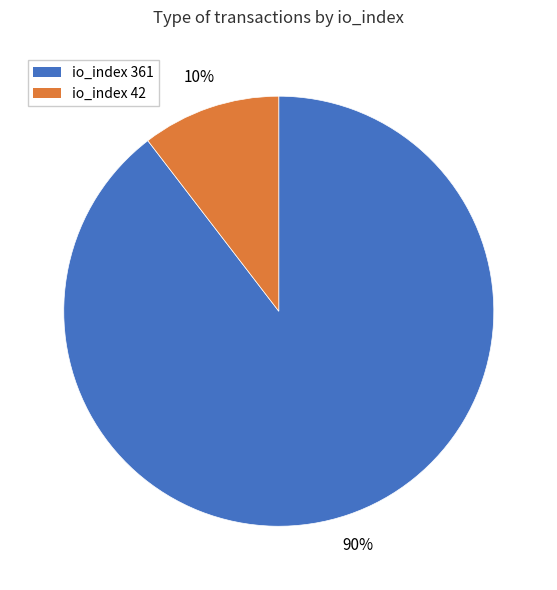

Approximately how many times larger is the value at io_index 42 compared to io_index 361?

0.1